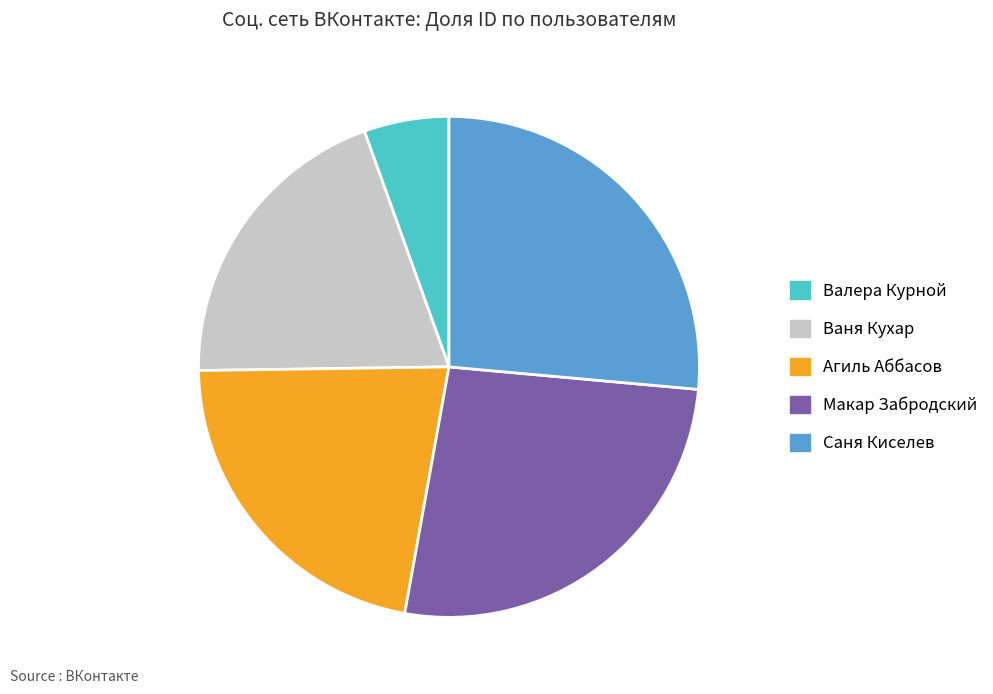

Do Ваня Кухар and Агиль Аббасов together represent more than half of the pie?

No